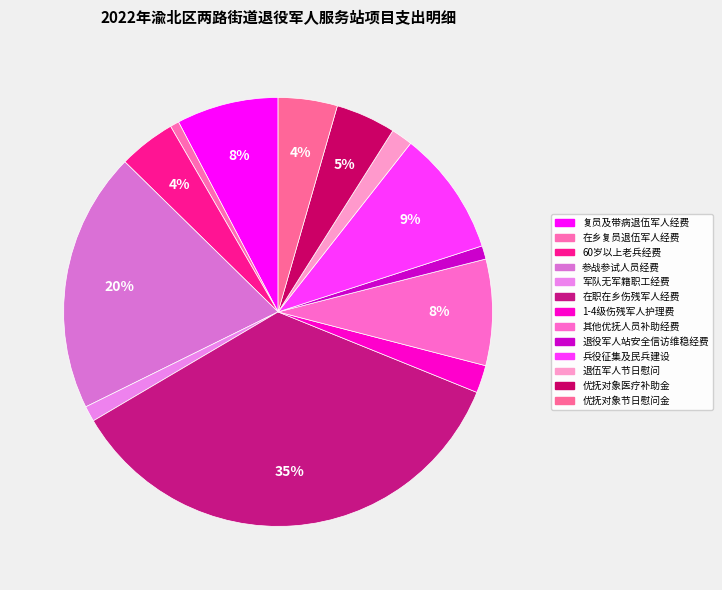

Does 优抚对象医疗补助金 represent more than half of the total?

No